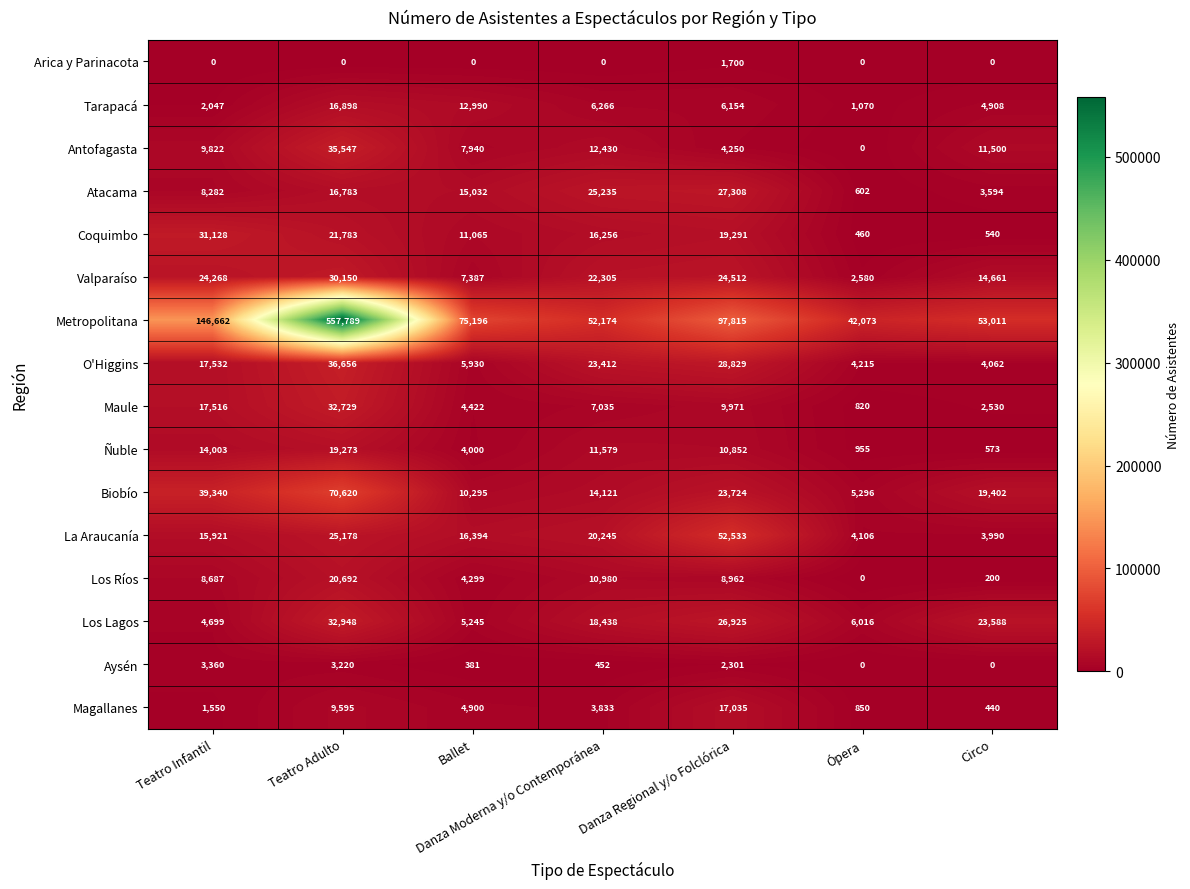

What is the maximum value shown in the chart?

557789